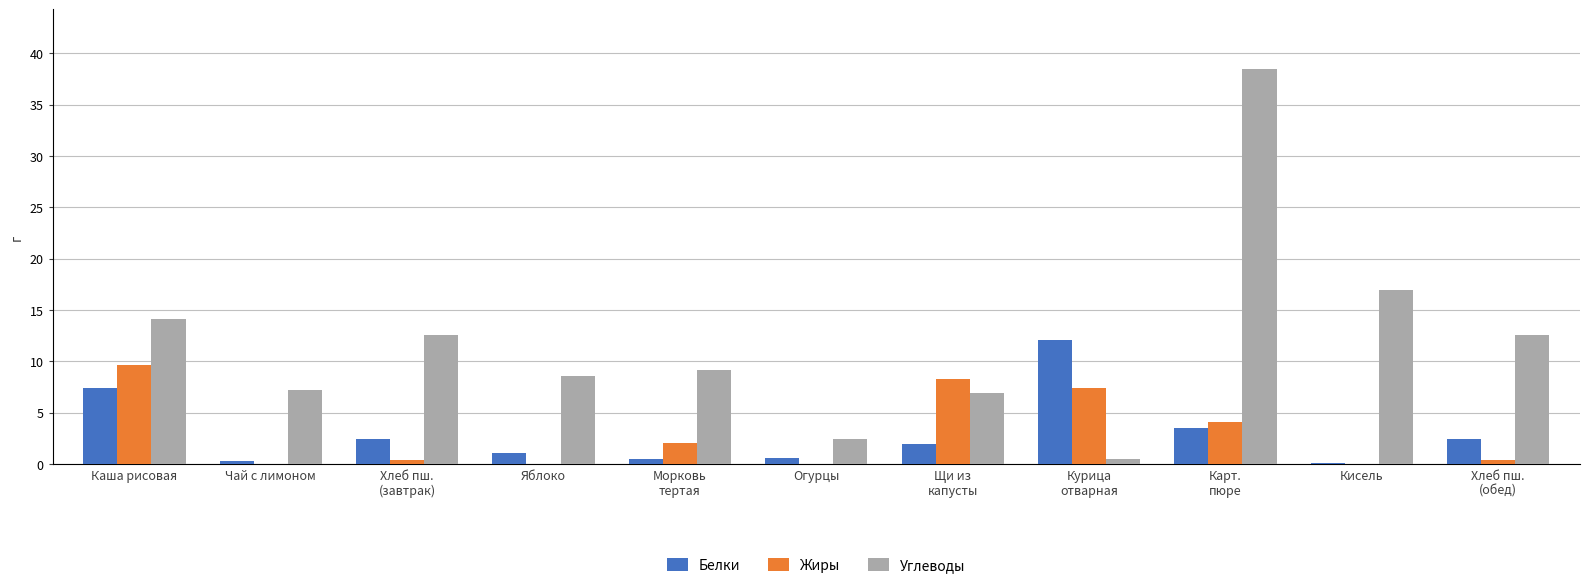

Which series has the widest spread of values?

Углеводы